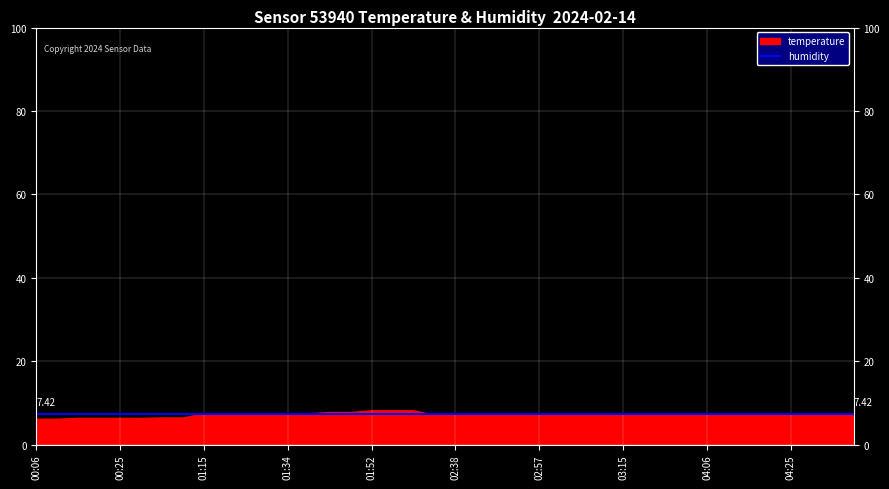

How many lines are shown in the chart?

2